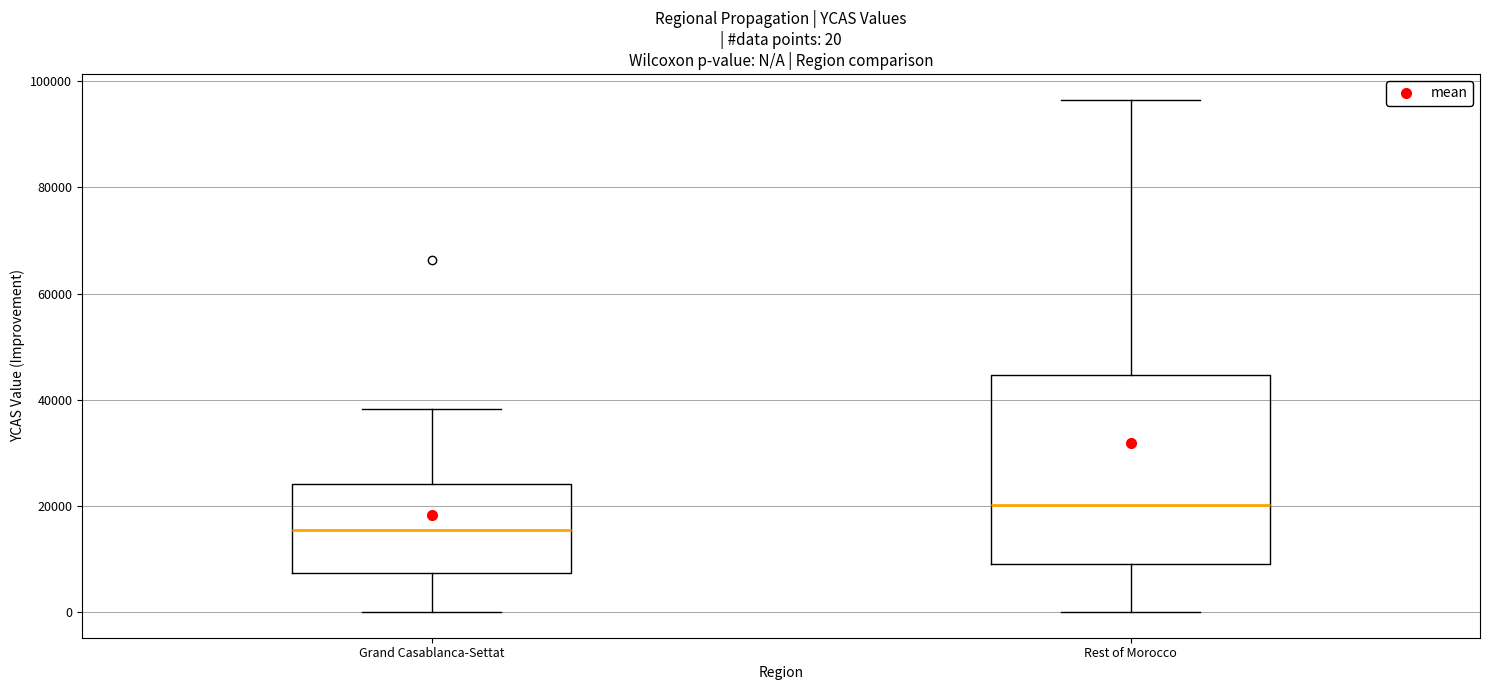

Which box's median line is the highest?

Rest of Morocco